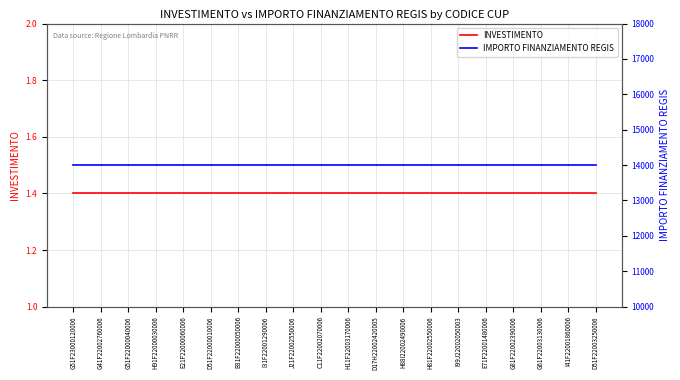

Is it true that INVESTIMENTO equals 2.4 at C11F22002070006?

False